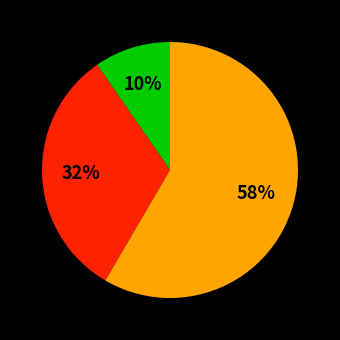

Is there a majority slice in this chart?

Yes